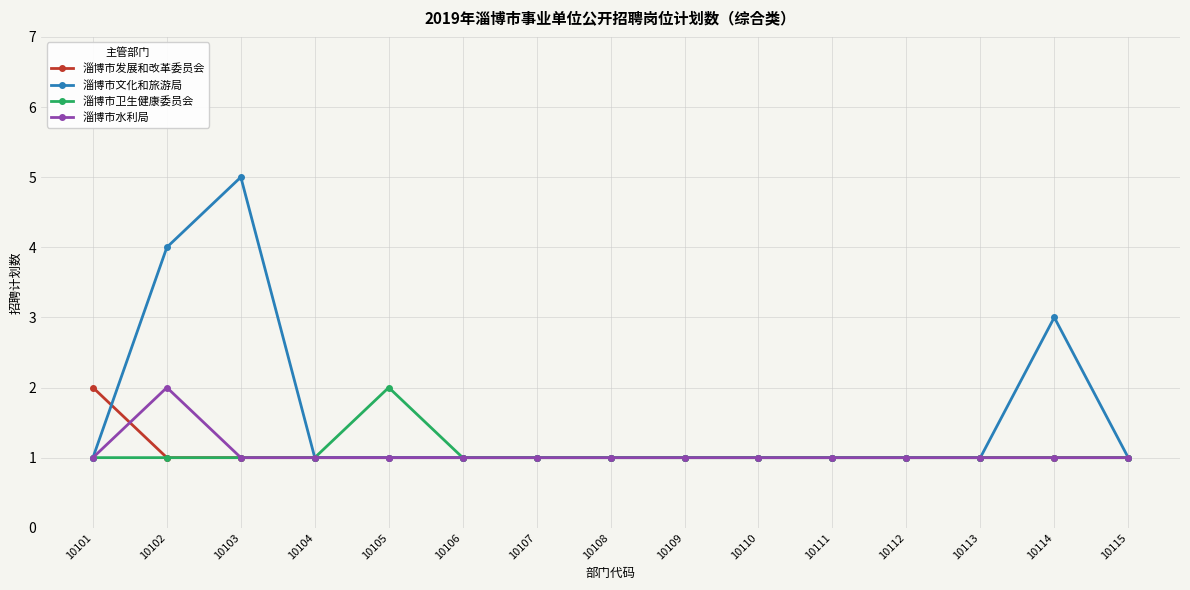

What is the total value across all series at 10107?

4